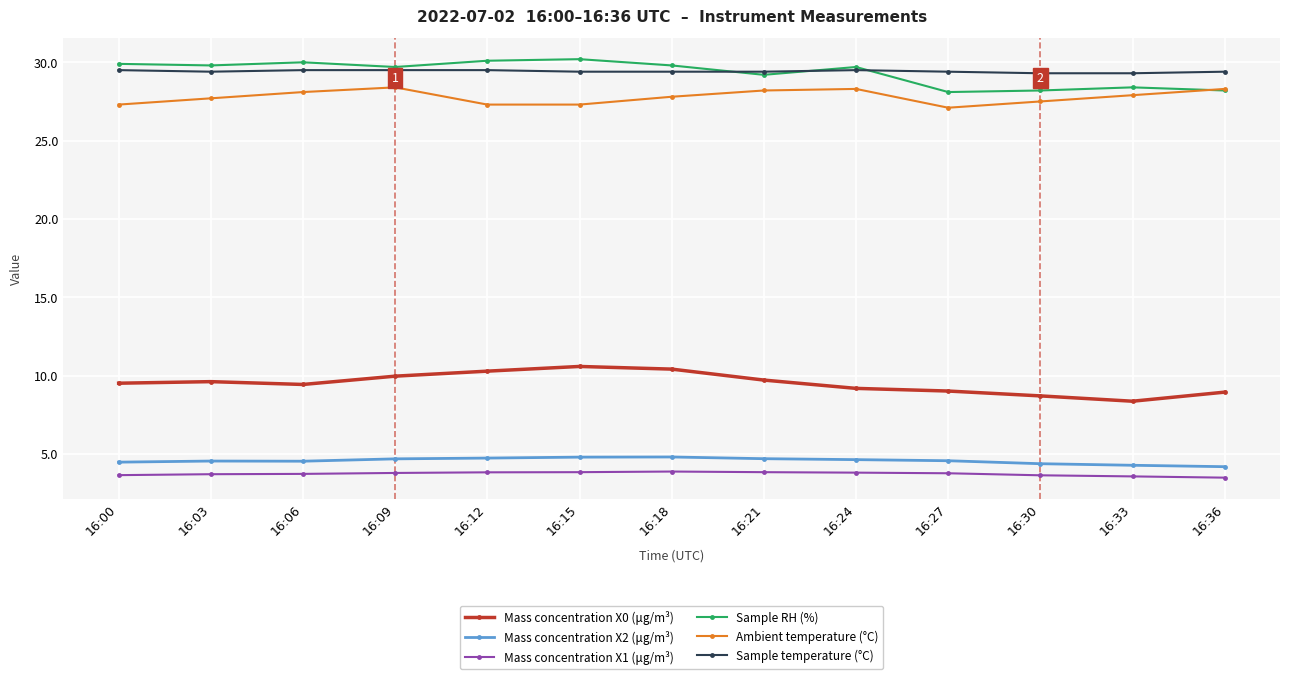

Does the chart display data point markers on the line(s)?

Yes